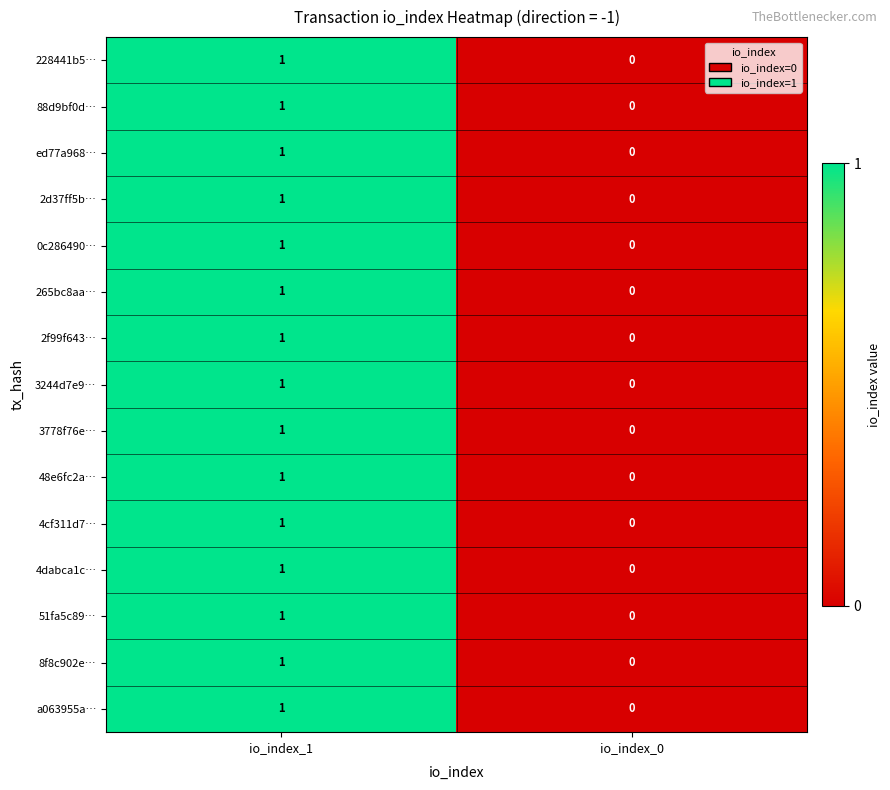

Is the value of 2f99f643… at io_index_0 greater than the value of 0c286490… at io_index_1?

No